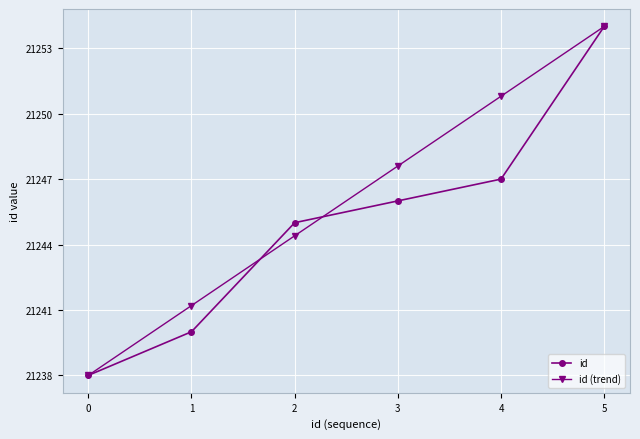

Which series changed the most between 0 and 2?

id